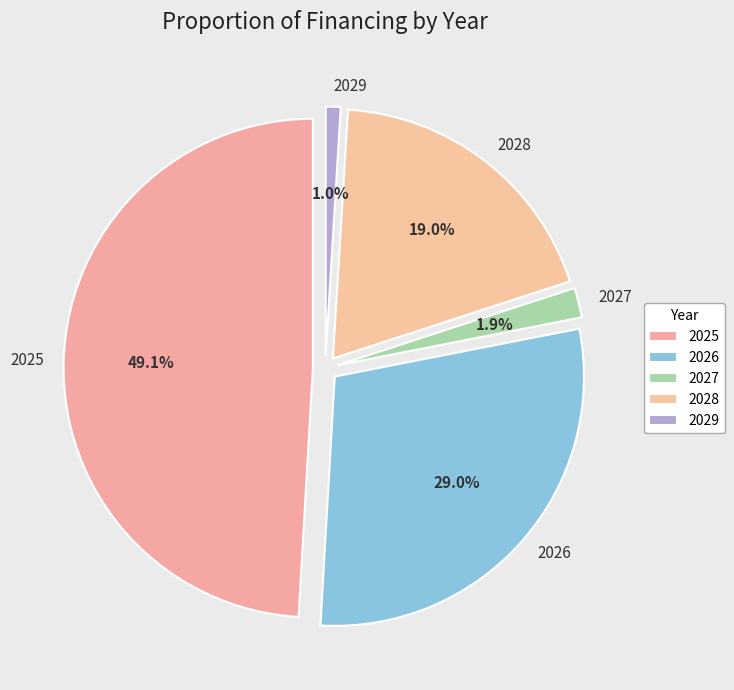

To the nearest percent, what is the difference between the 2027 and 2025 slice percentages?

47%